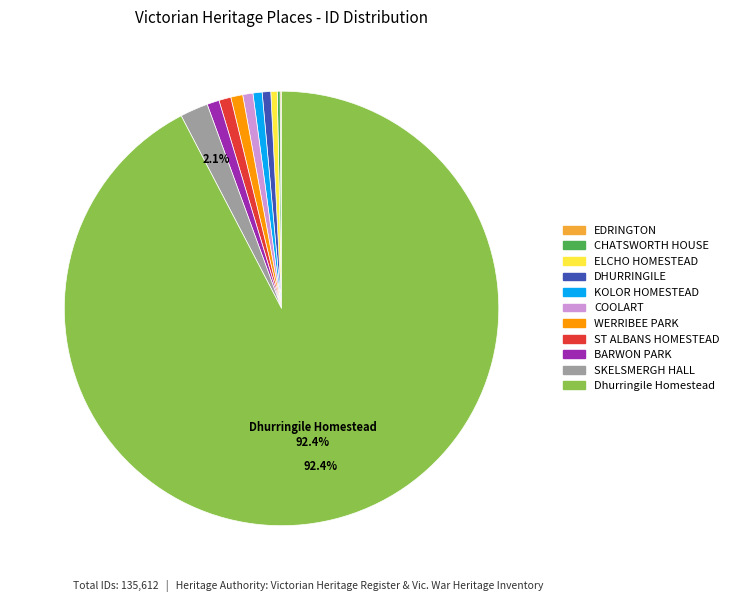

Is WERRIBEE PARK the majority of the pie?

No